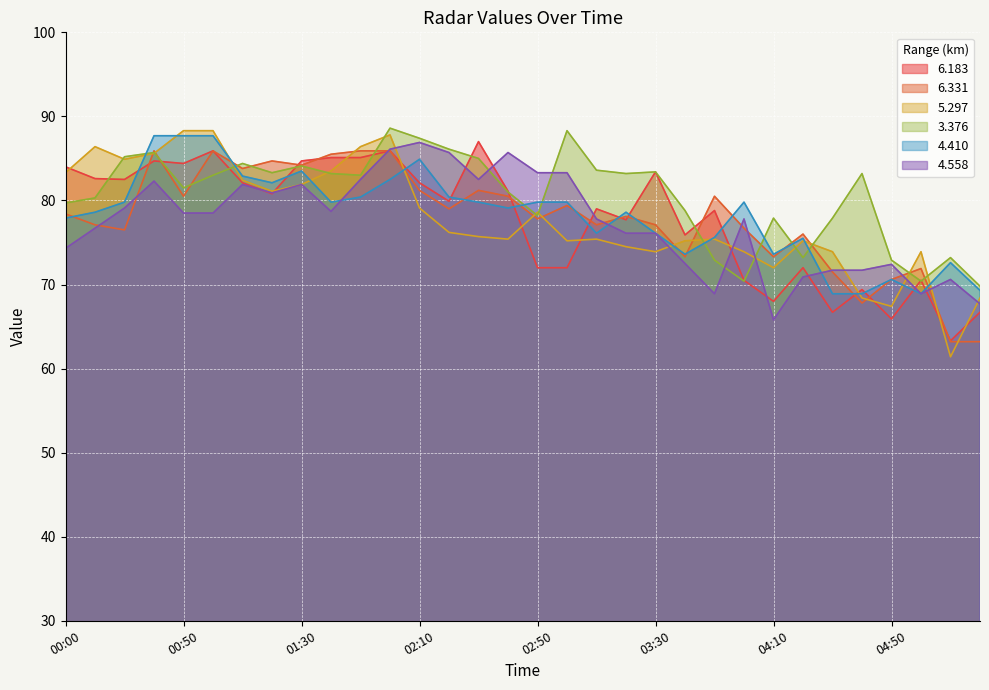

The value of 4.410 at 04:30 is 35.0. True or false?

False